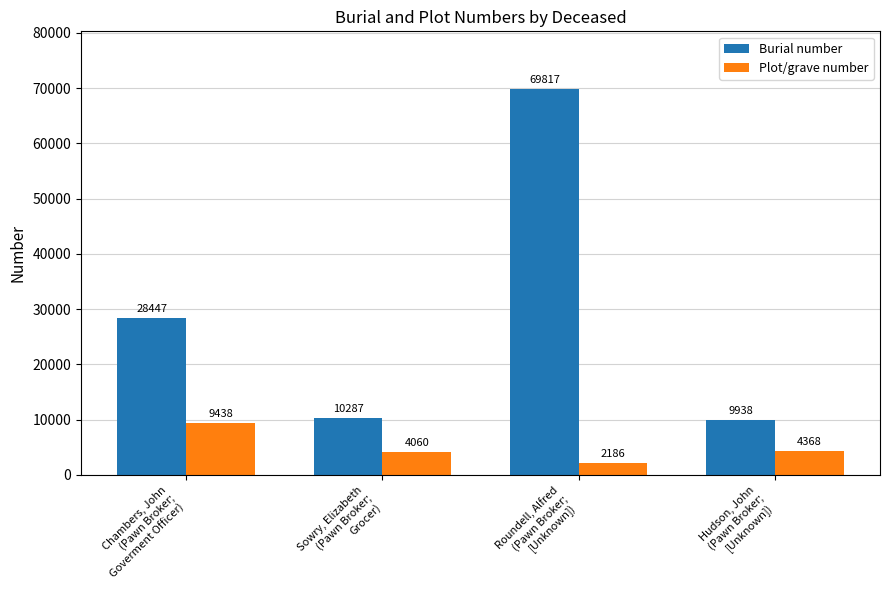

What is the difference between the Plot/grave number values at Hudson, John
(Pawn Broker;
[Unknown]) and Chambers, John
(Pawn Broker;
Goverment Officer)?

5070